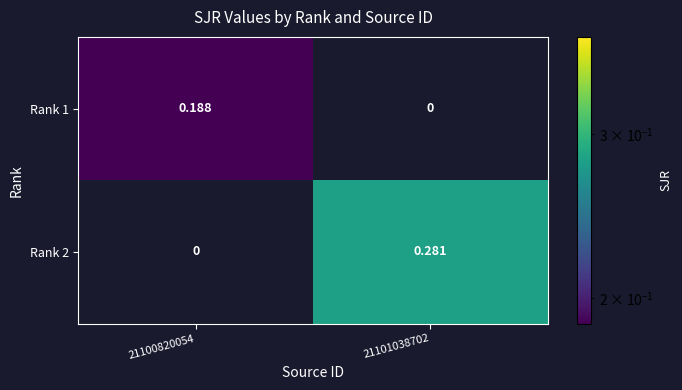

Which label corresponds to the largest value in the chart?

21101038702